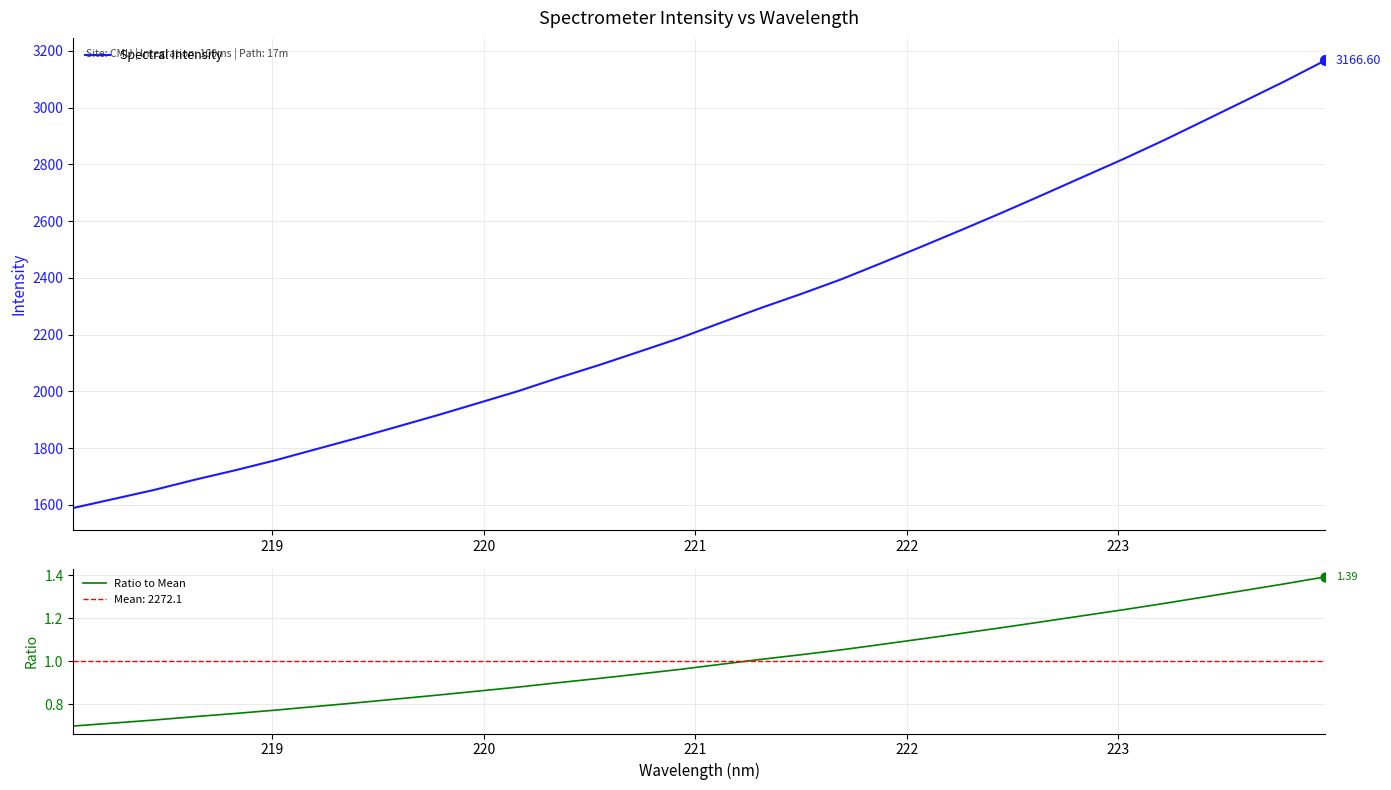

At how many categories does at least one series exceed 354?

32